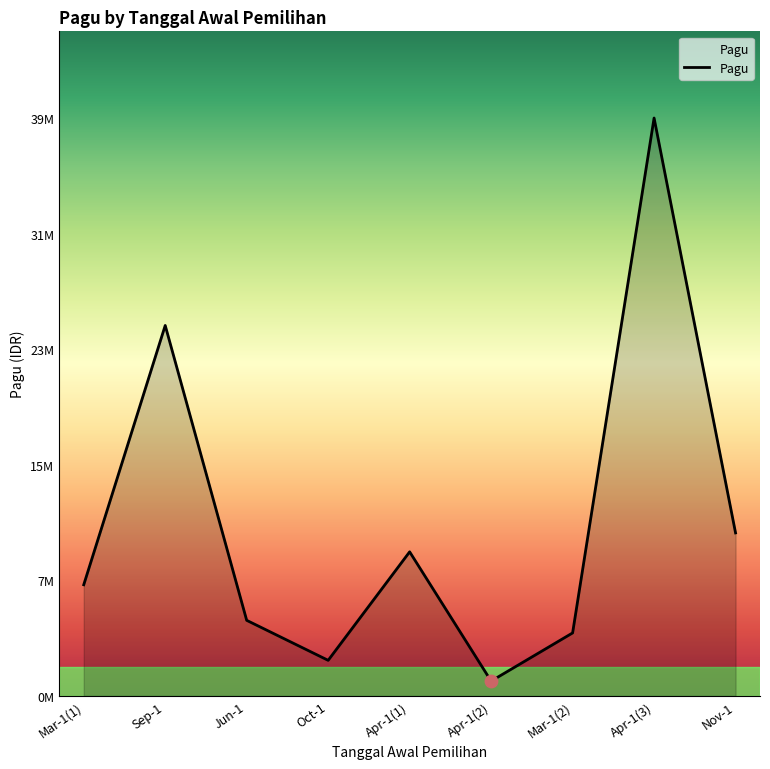

Between Jun-1 and Apr-1(1), which is larger?

Apr-1(1)